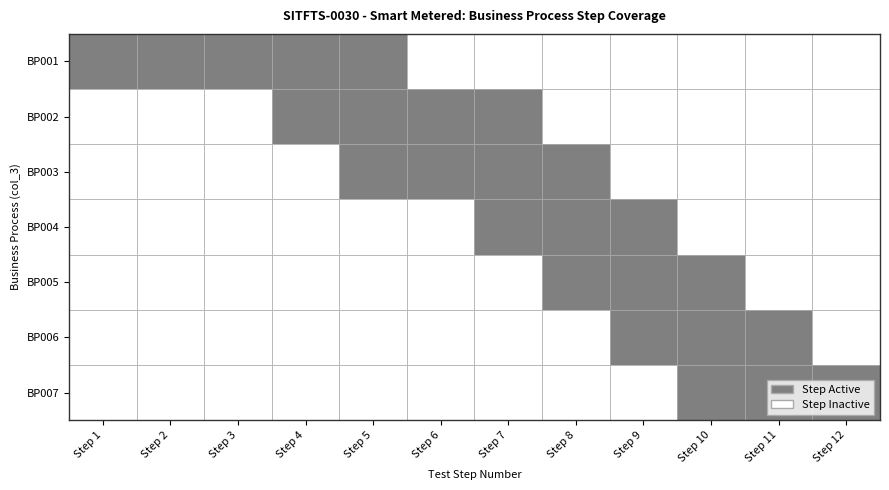

What is the difference between the maximum and minimum values in the BP004 series?

1